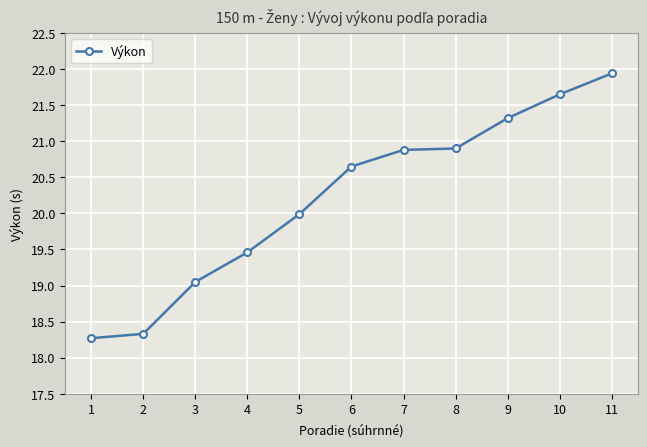

How many series are shown in this chart?

1